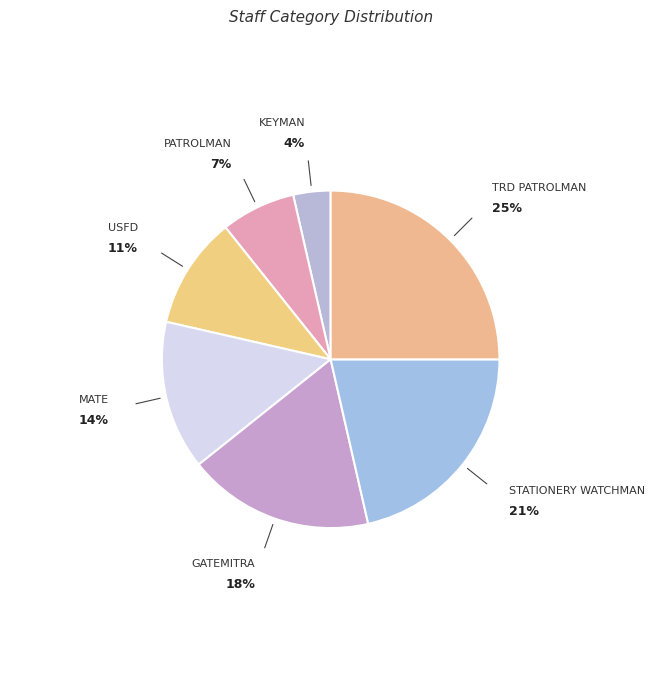

Is USFD the majority of the pie?

No